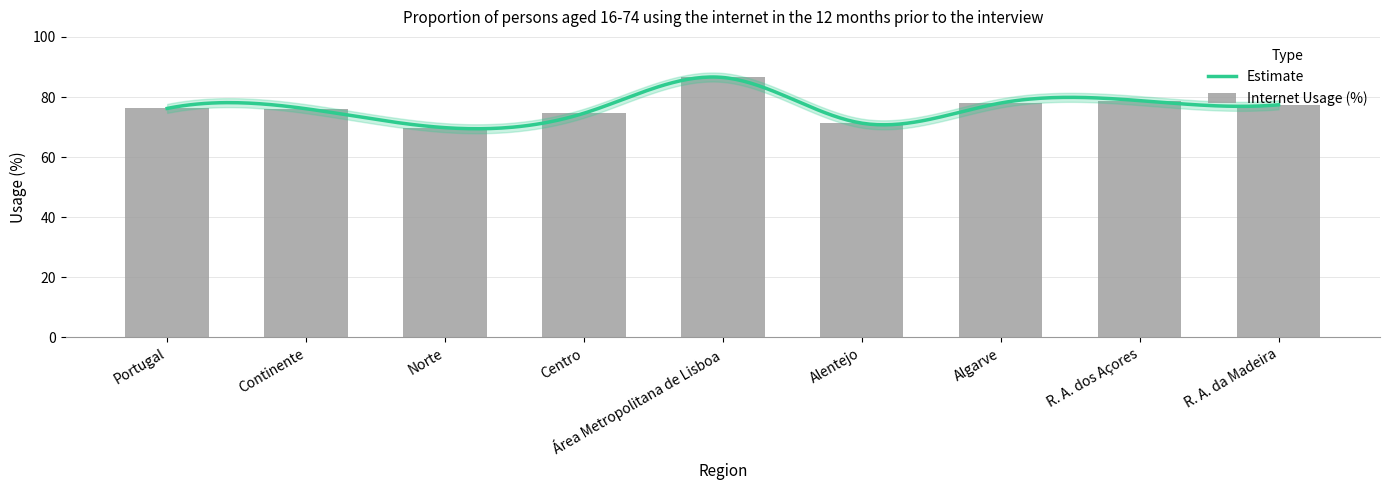

Approximately how many times larger is the value at Centro compared to R. A. da Madeira?

1.0